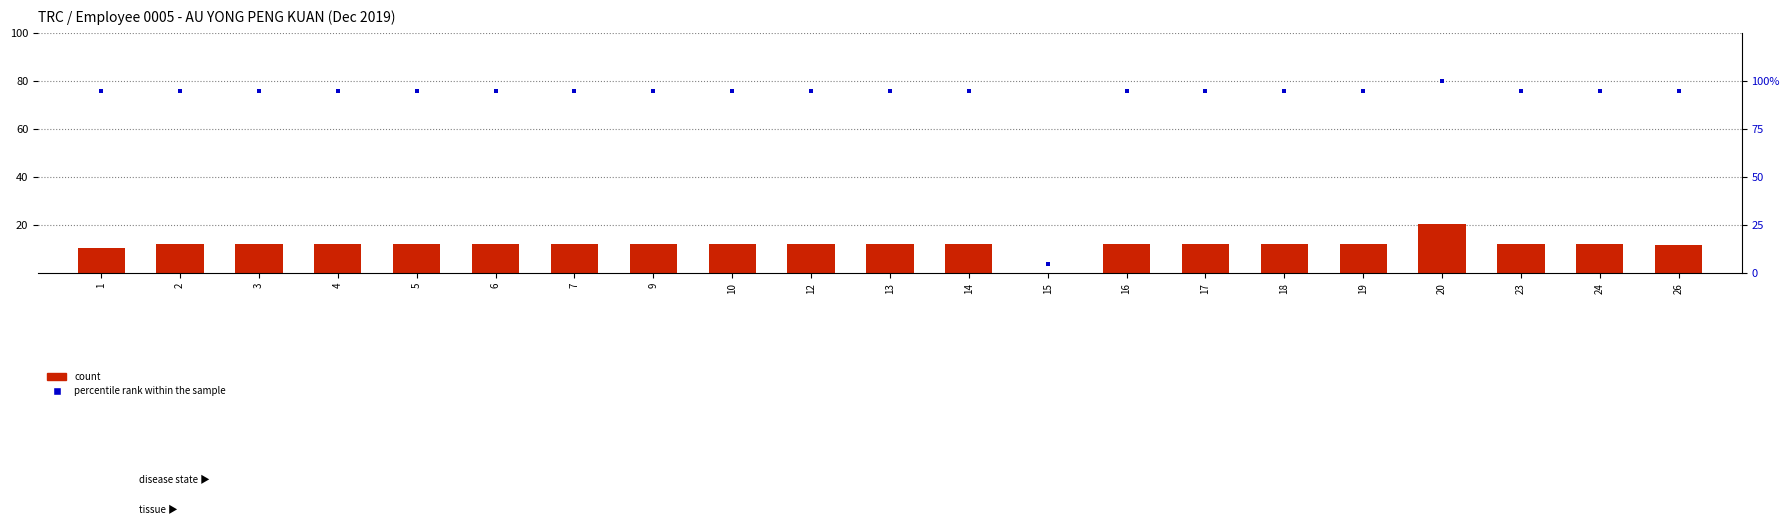

Which series has the largest total across all categories?

percentile rank within the sample